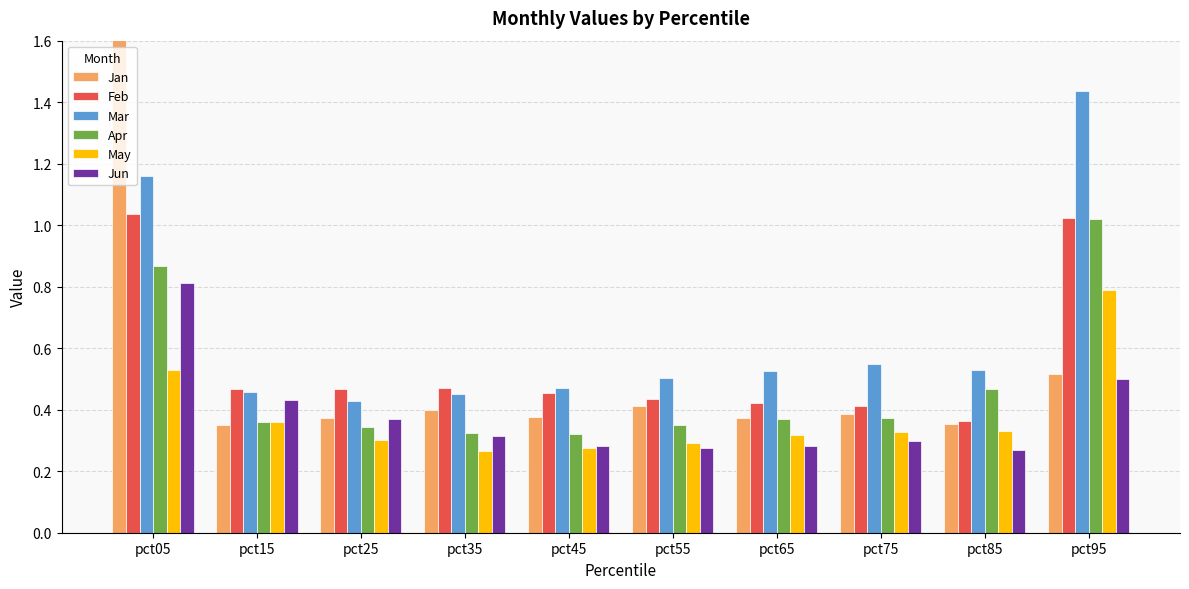

What is the difference between the highest and lowest values at pct35?

0.2